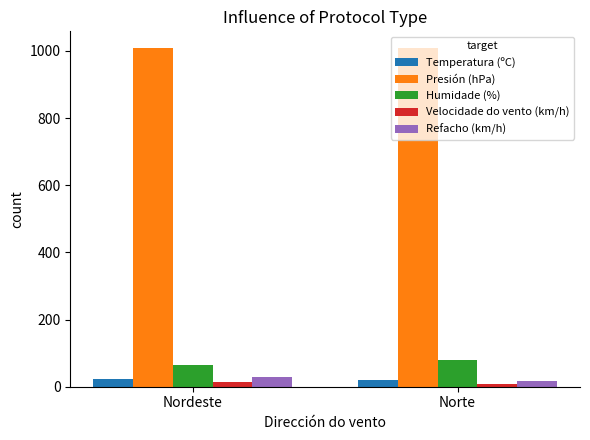

What is the value of the Refacho (km/h) bar at the 2nd from the left?

18.2